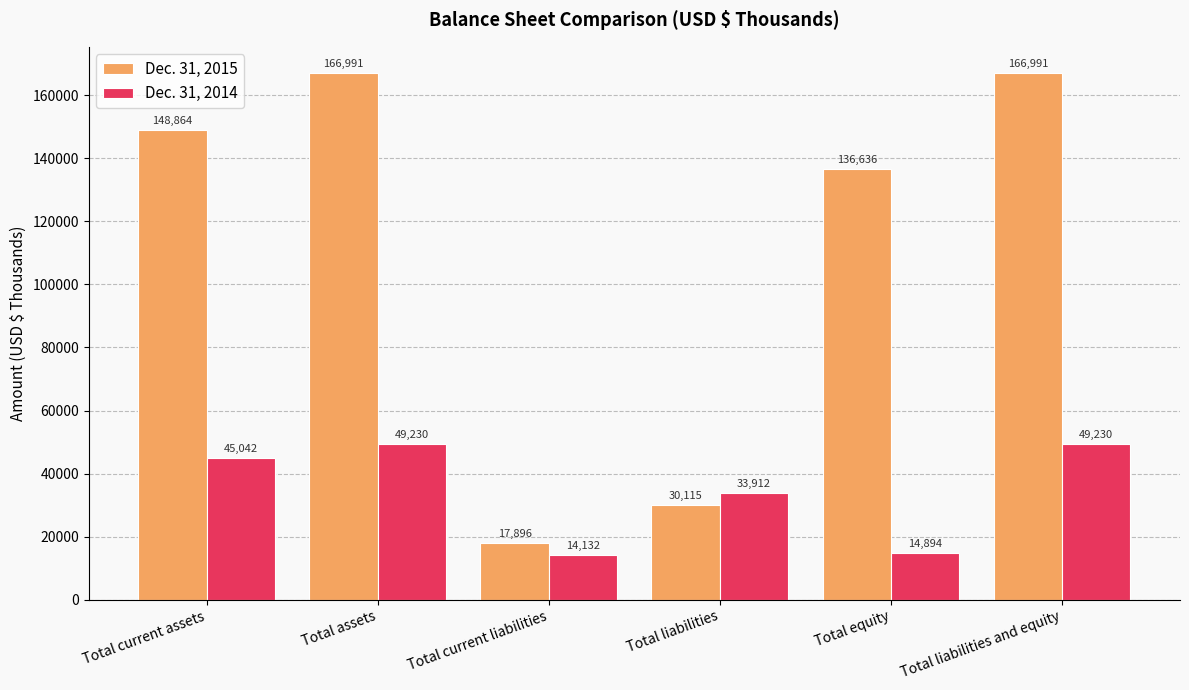

How many values in the Dec. 31, 2015 series are below 148864?

3